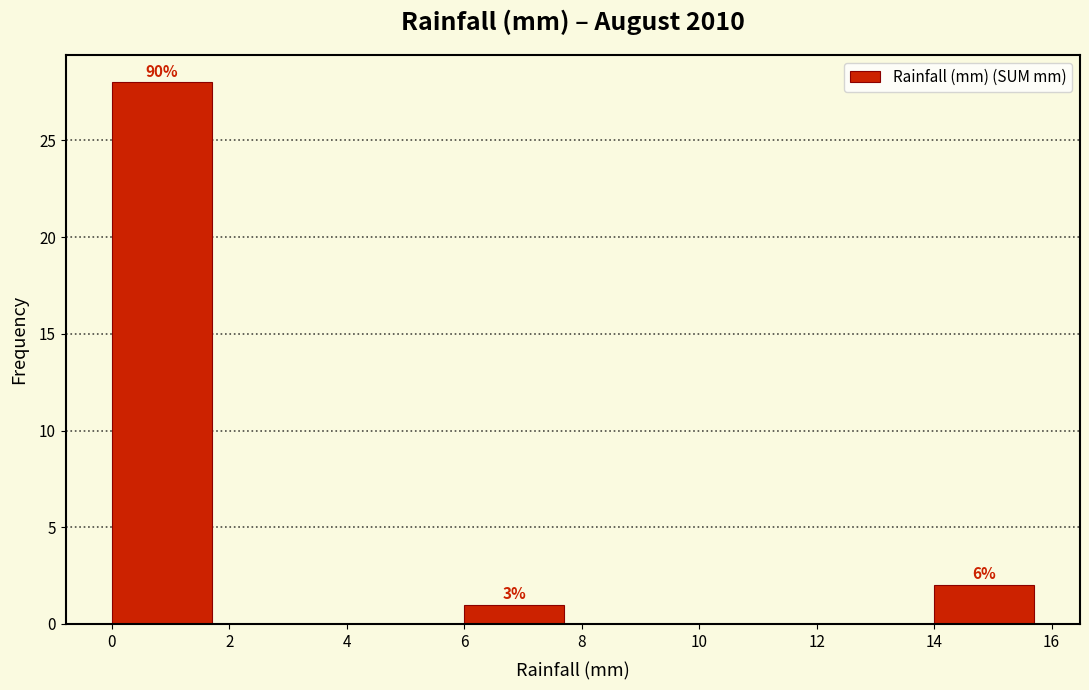

Over which range of the x-axis is the bar tallest?

0 to 2